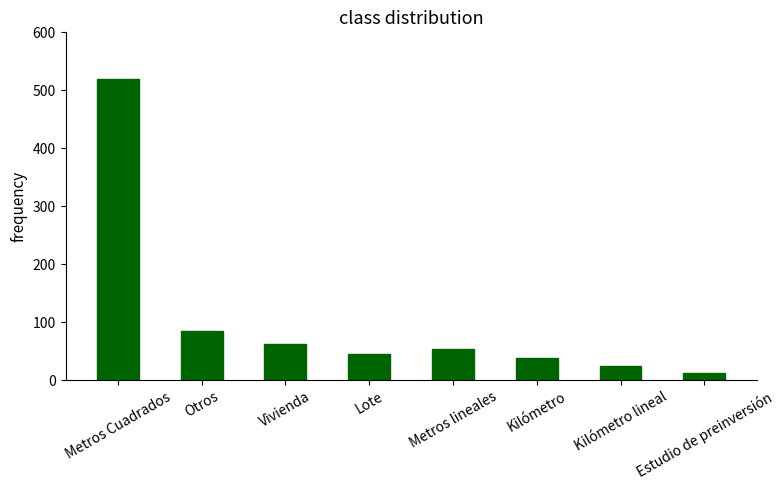

Reading left to right, transcribe all the data shown in this chart.

520	85	62	45	54	38	25	12